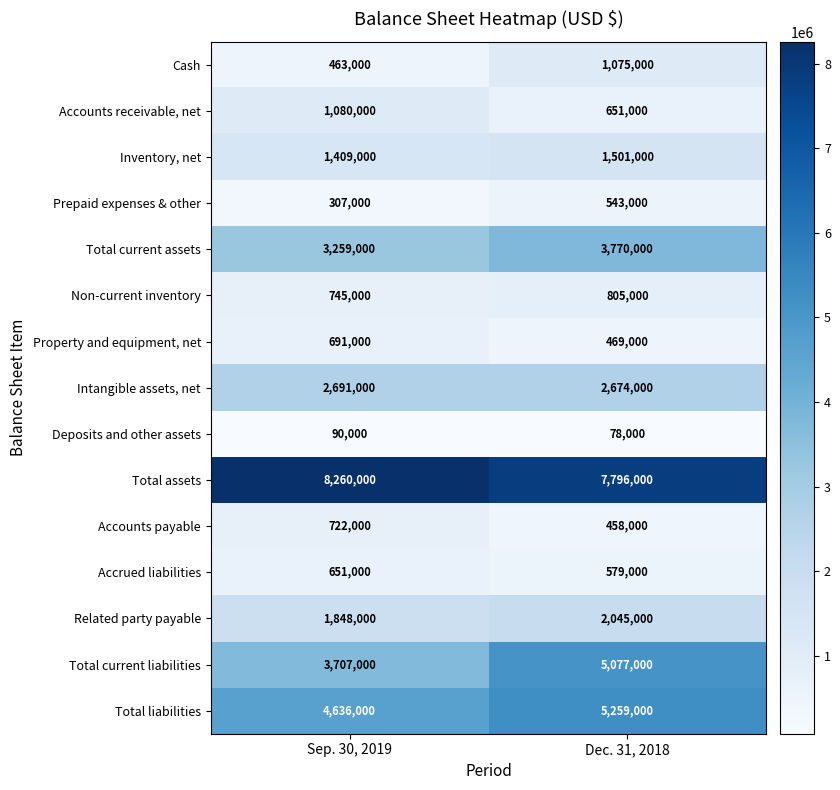

The Non-current inventory series shows 164882 at Dec. 31, 2018. True or false?

False